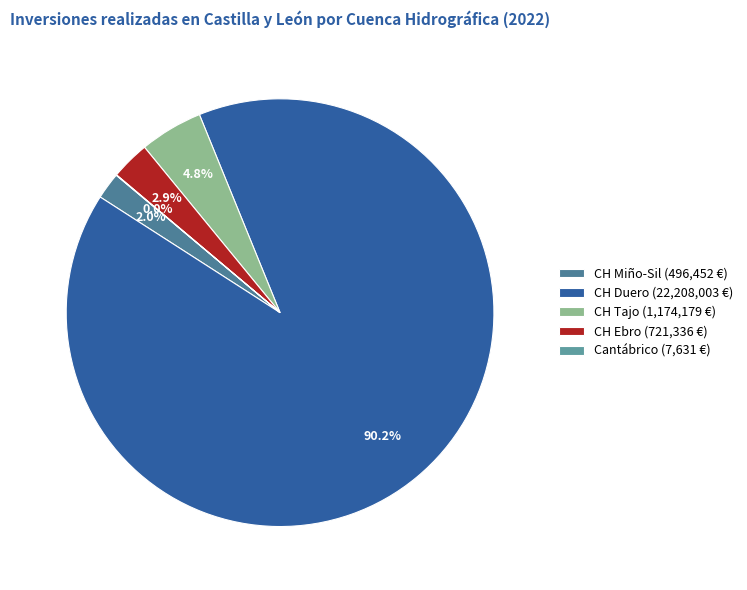

Which slice represents more than half of the pie?

CH Duero